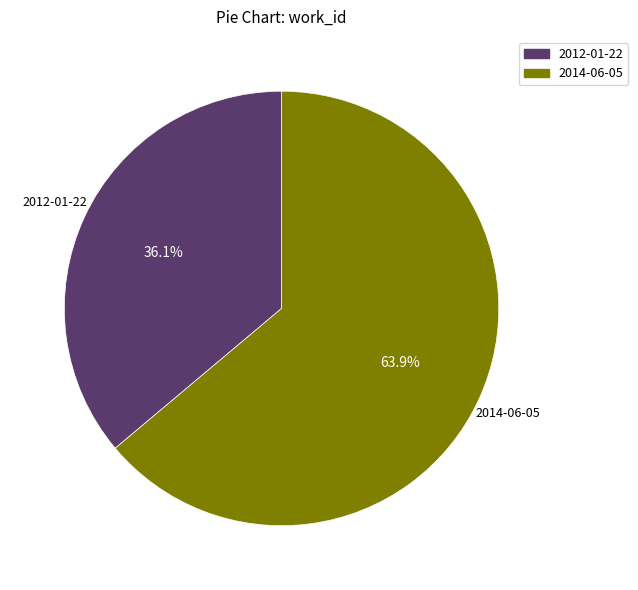

Between 2014-06-05 and 2012-01-22, which is larger?

2014-06-05